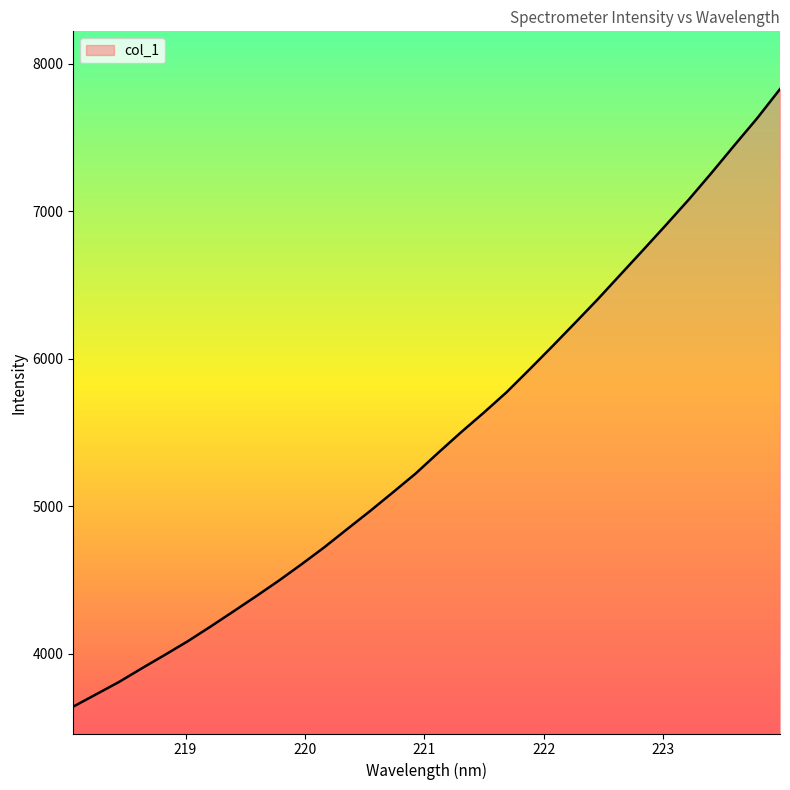

What is the greatest value displayed?

7827.1